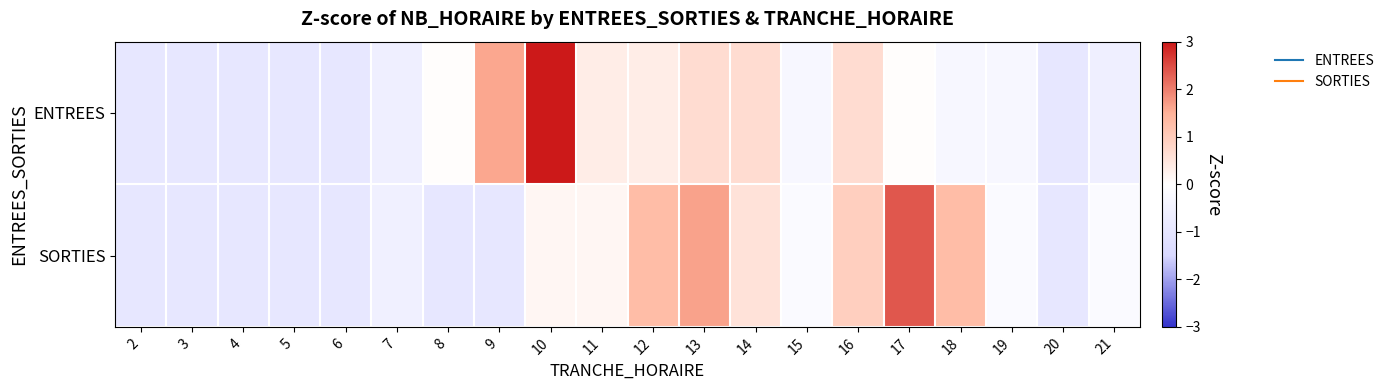

How many categories are shown in the chart?

20